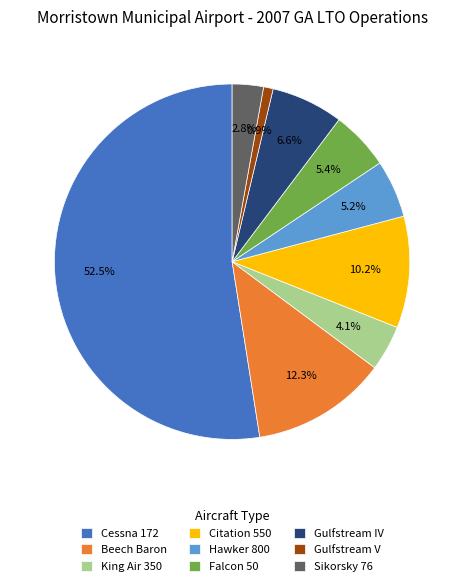

What is the majority slice?

Cessna 172